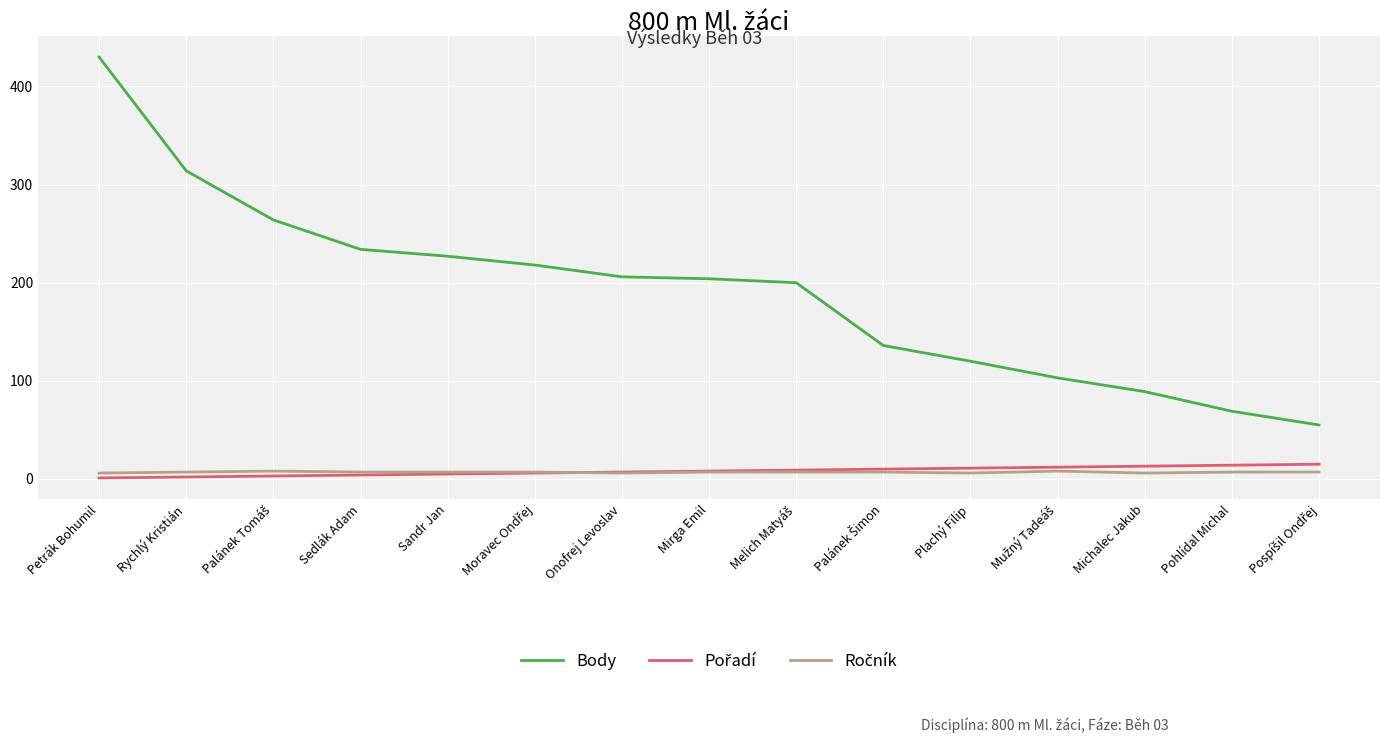

The value of Body at Sedlák Adam is 234. True or false?

True